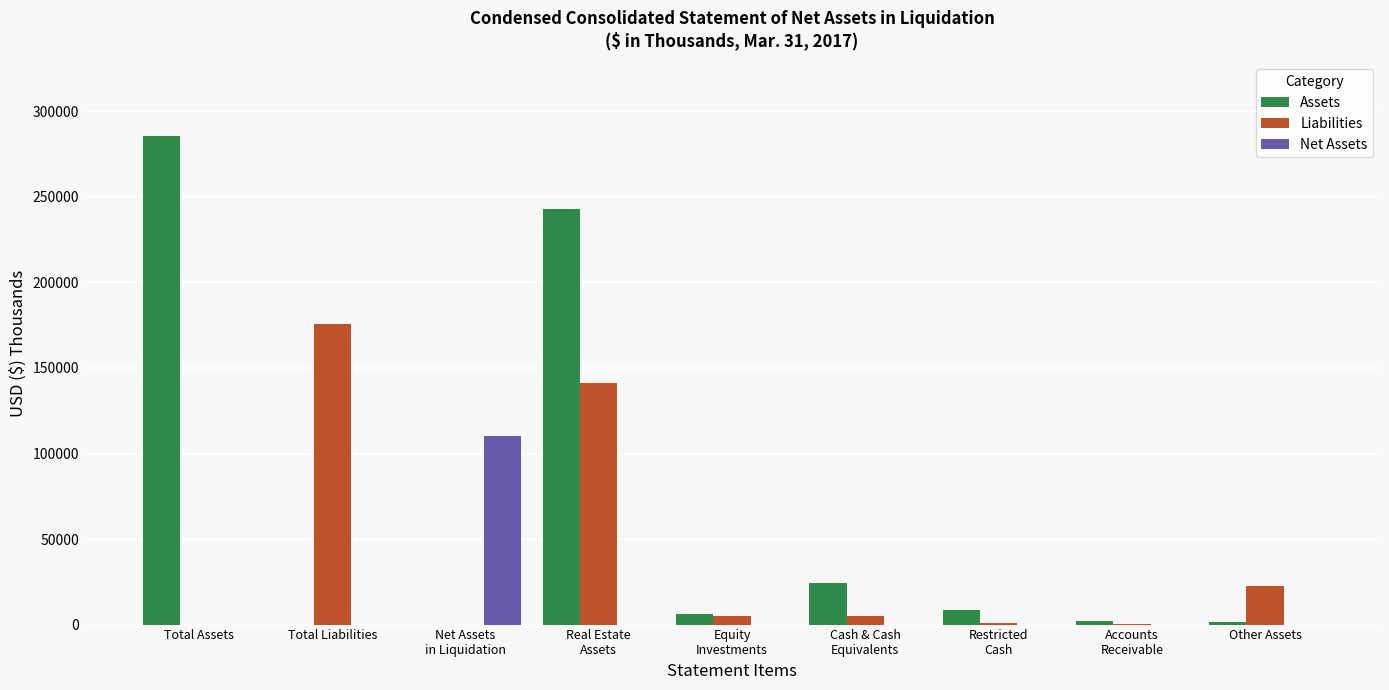

Which series has the largest total across all categories?

Assets